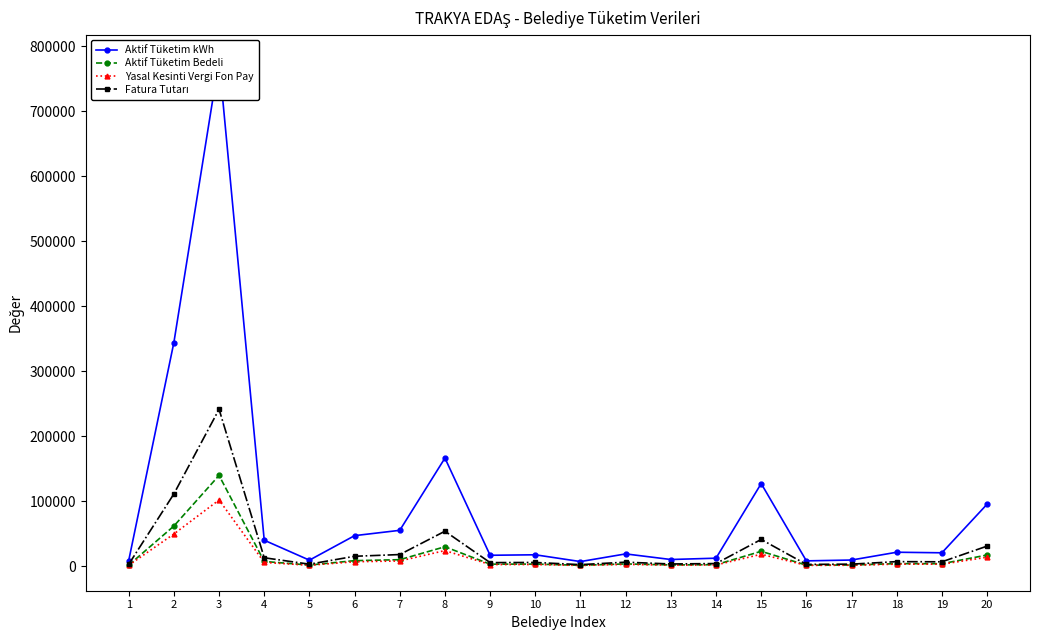

Reading right to left, extract all data points from this chart.

Aktif Tüketim kWh: 20=95252.7	19=20491.4	18=21356.8	17=9360.0	16=8076.0	15=127027.0	14=12195.0	13=10154.0	12=18785.0	11=6981.0	10=17421.0	9=16675.0	8=166239.0	7=55067.0	6=46870.0	5=9157.0	4=39822.3	3=778540.5	2=344046.3	1=8442.0
Aktif Tüketim Bedeli: 20=17073.0	19=3672.8	18=3828.1	17=1677.8	16=1447.7	15=22769.2	14=2186.2	13=1820.0	12=3367.3	11=1251.3	10=3122.7	9=2988.9	8=29797.2	7=9870.0	6=8401.1	5=1641.4	4=7137.7	3=139550.1	2=61660.1	1=1513.1
Yasal Kesinti Vergi Fon Pay: 20=13684.2	19=2944.8	18=3070.0	17=1345.2	16=1161.9	15=18248.3	14=1753.2	13=1457.6	12=2697.7	11=1002.5	10=2499.8	9=2394.9	8=23899.9	7=7910.7	6=6729.6	5=1316.1	4=5721.9	3=101784.0	2=49415.5	1=1214.3
Fatura Tutarı: 20=30757.2	19=6617.6	18=6898.1	17=3023.0	16=2609.6	15=41017.5	14=3939.4	13=3277.6	12=6065.0	11=2253.8	10=5622.5	9=5383.8	8=53697.1	7=17780.7	6=15130.7	5=2957.5	4=12859.6	3=241334.1	2=111075.6	1=2727.4